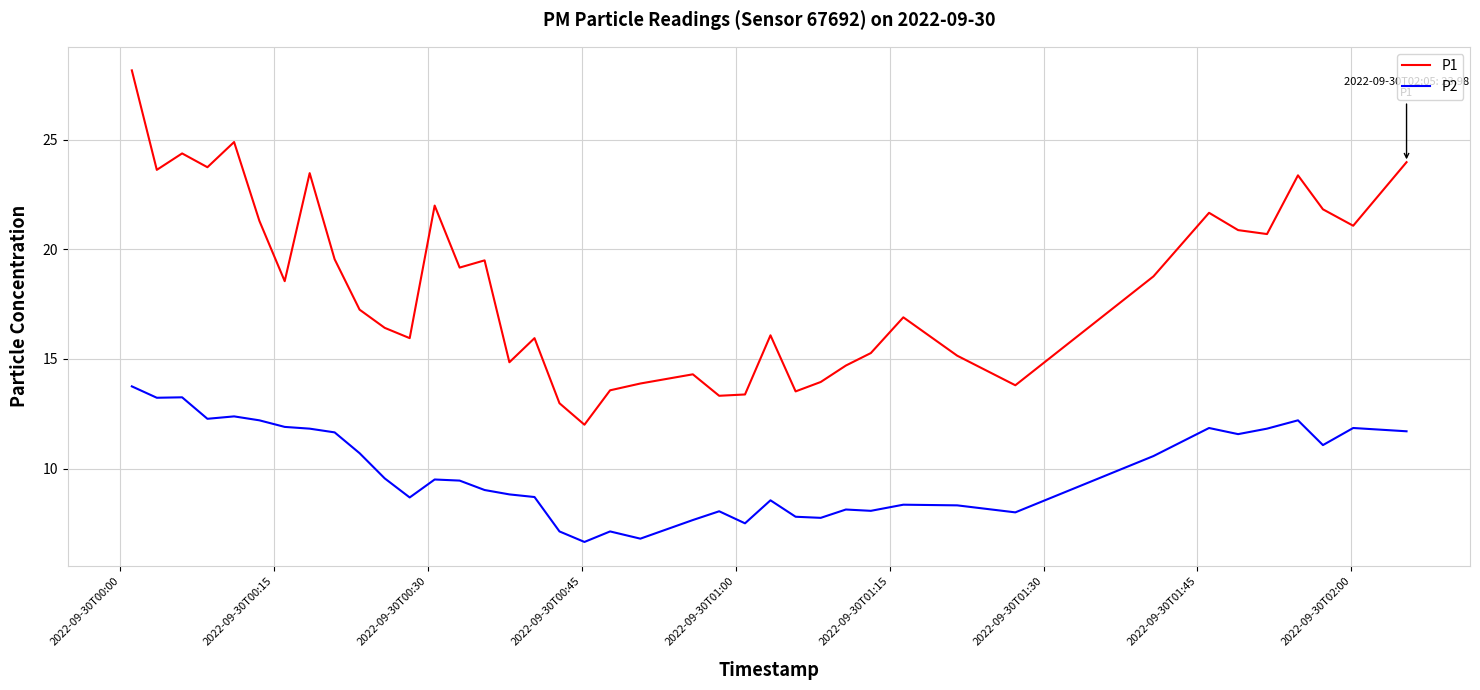

Rank the series by their maximum value, from highest to lowest.

P1, P2